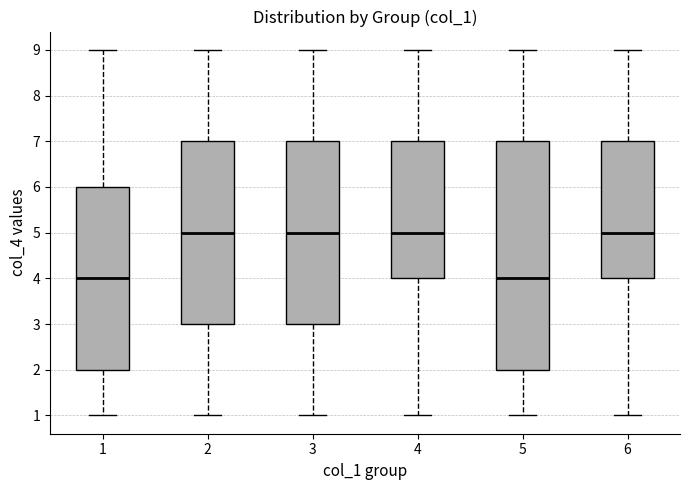

Where is the upper edge of the box at x = 3 on the y-axis? The values are not printed on the chart, so give them approximately, as read against the axis.

7